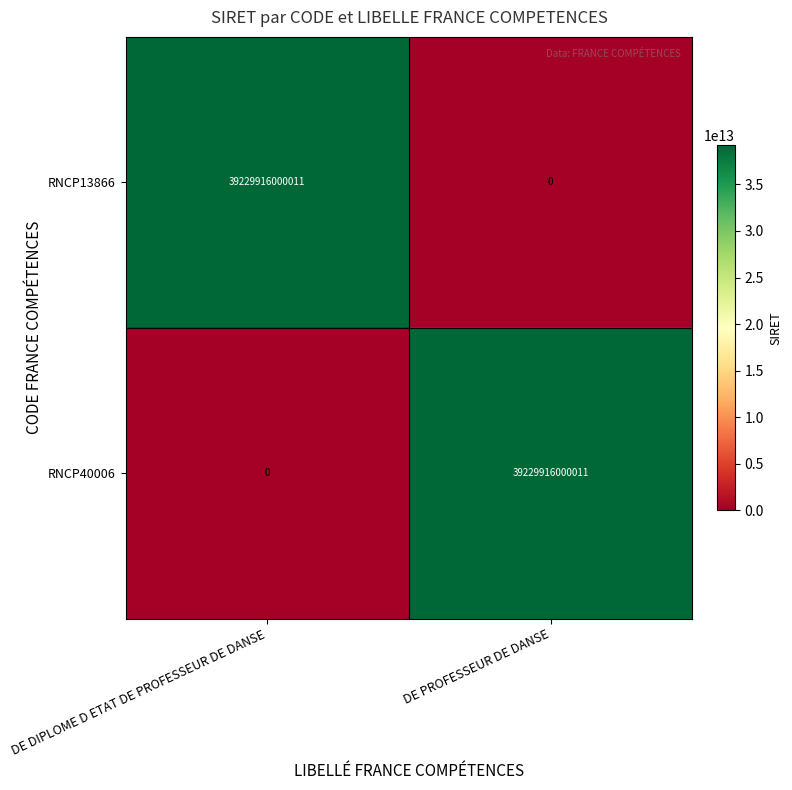

How many distinct data groups are displayed?

2